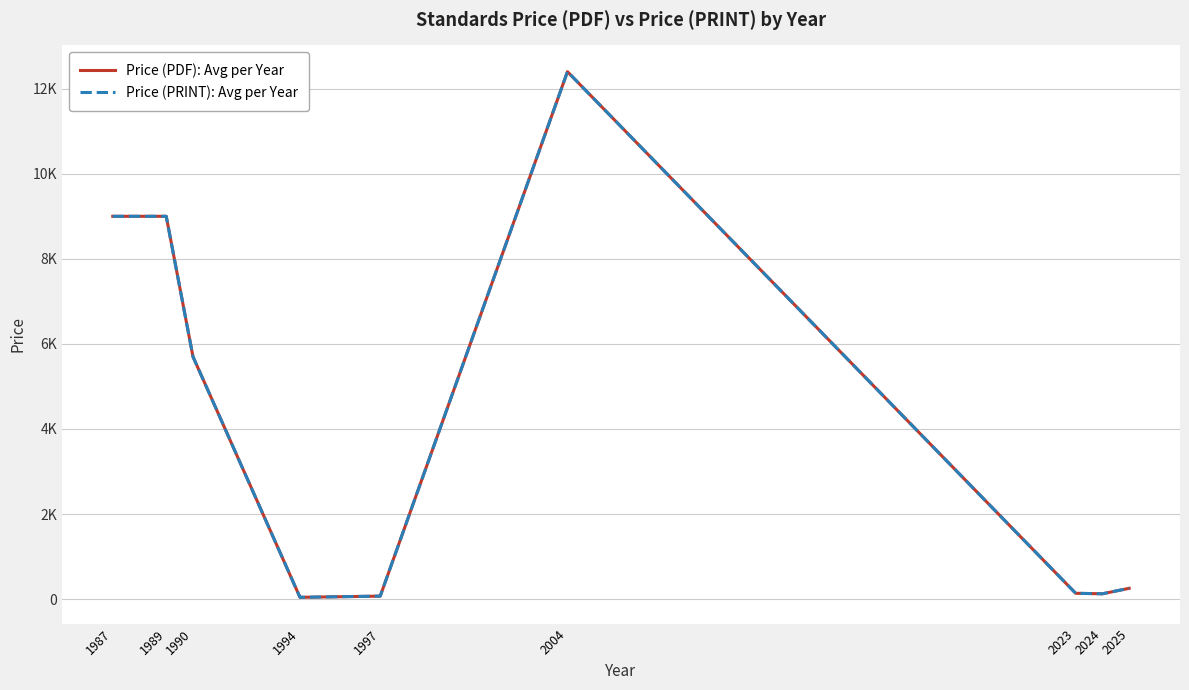

List the series in order of their peak value, lowest first.

Price (PDF): Avg per Year, Price (PRINT): Avg per Year